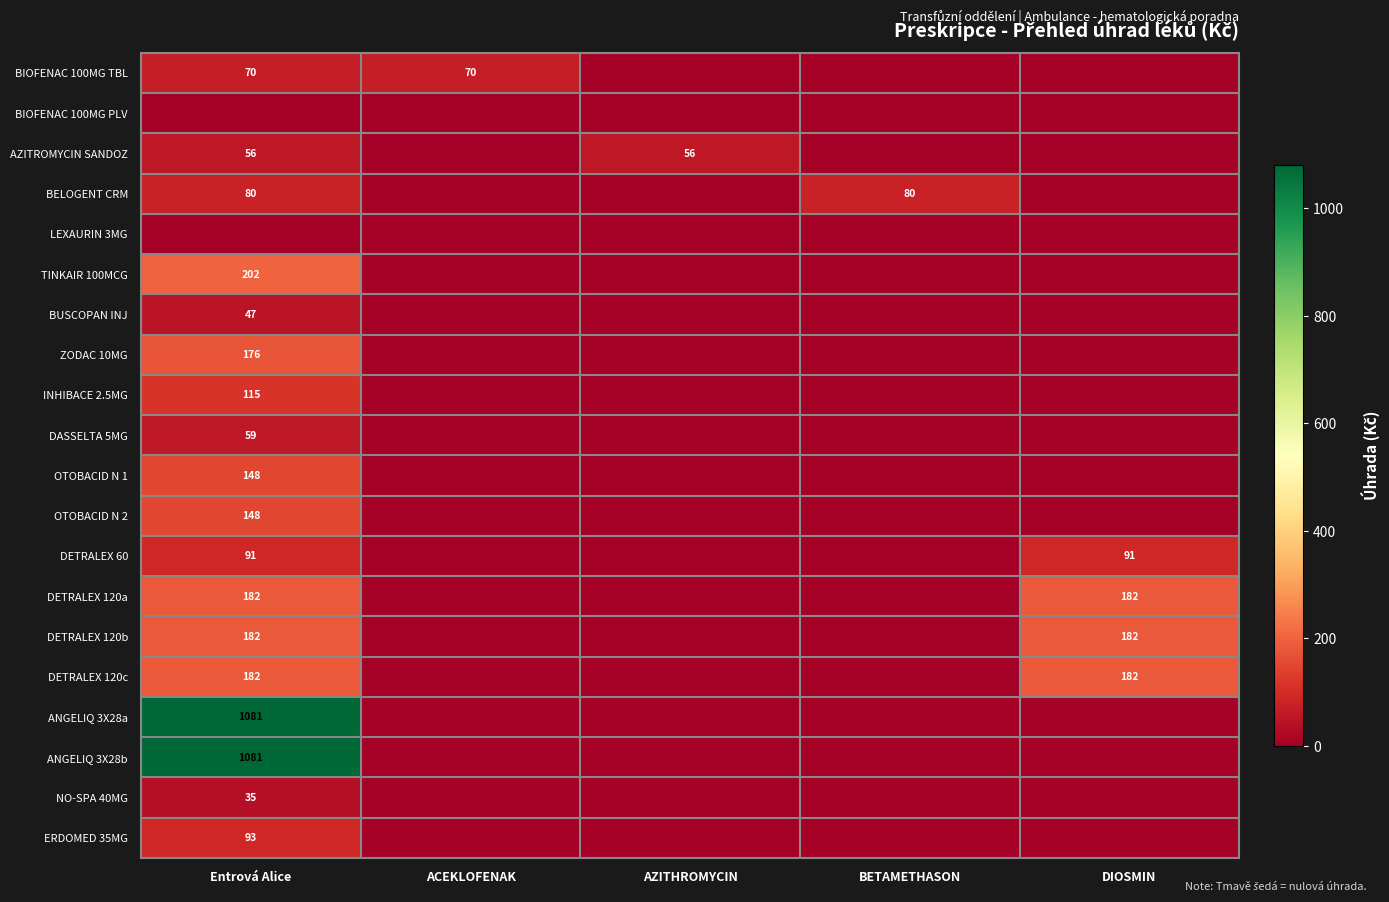

True or false: ERDOMED 35MG has a value of 93 at Entrová Alice.

True